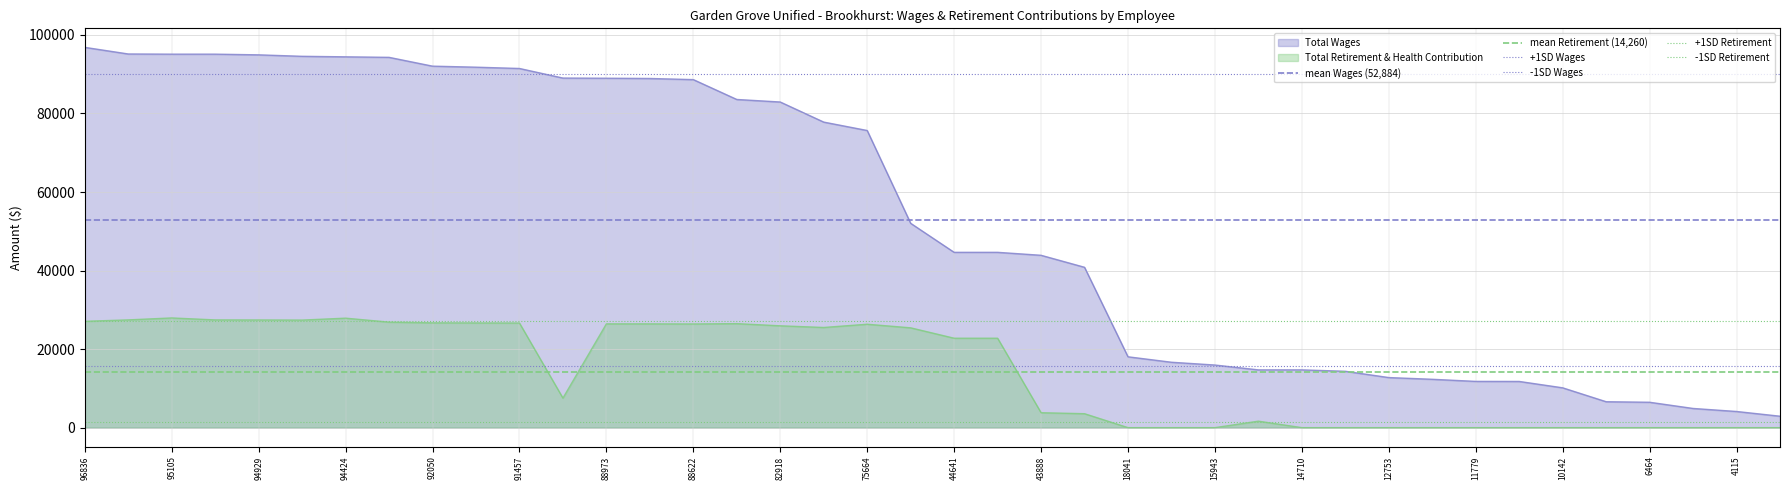

True or false: Total Wages and Total Retirement & Health Contribution intersect in this chart.

False